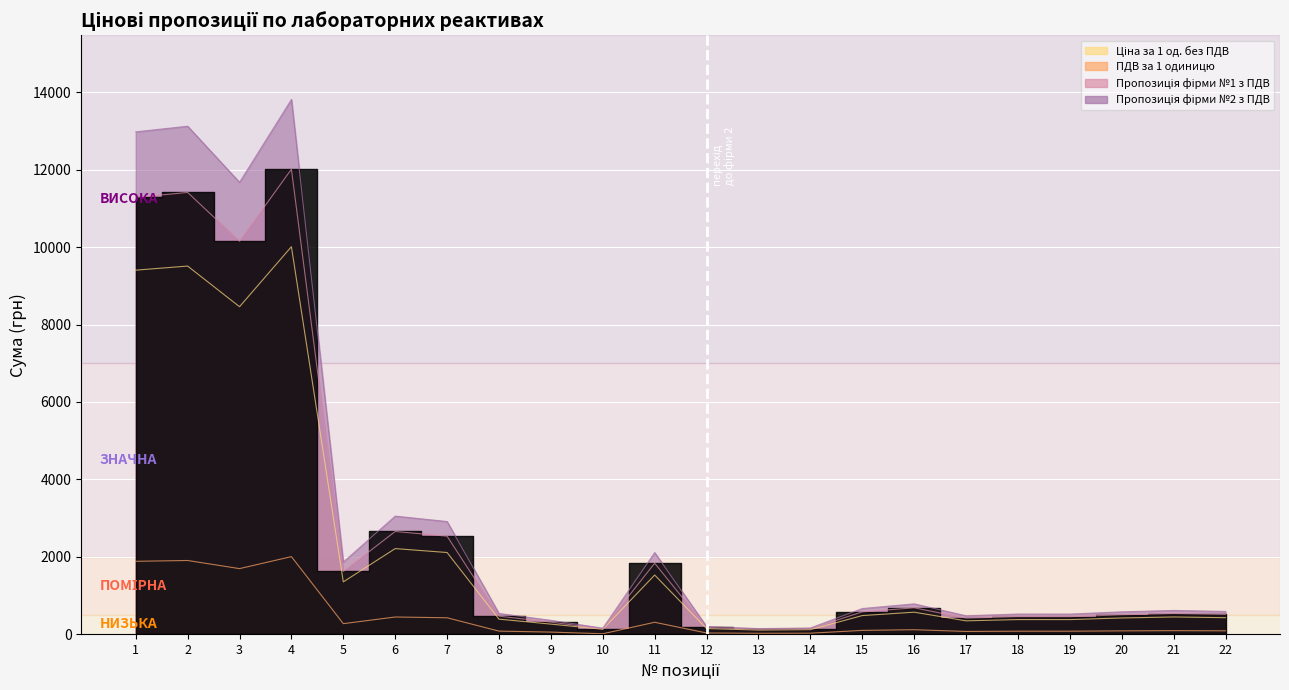

The Пропозиція фірми №2 з ПДВ series shows 157.9 at 14. True or false?

True